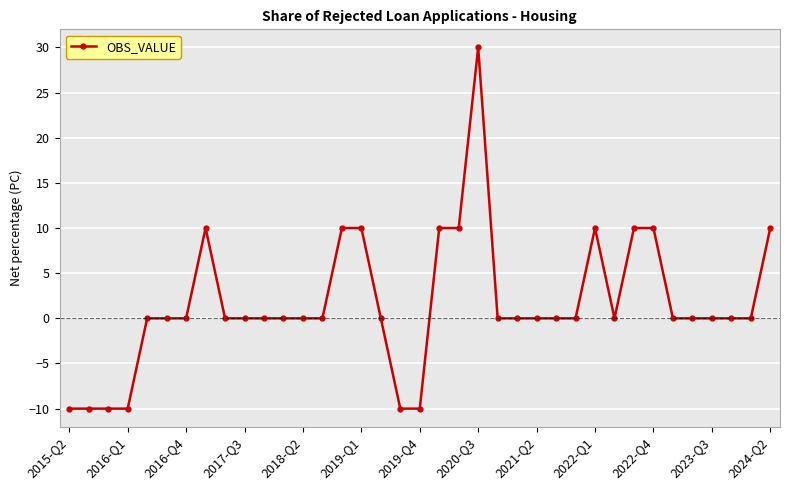

What is the difference between the second highest and minimum values?

20